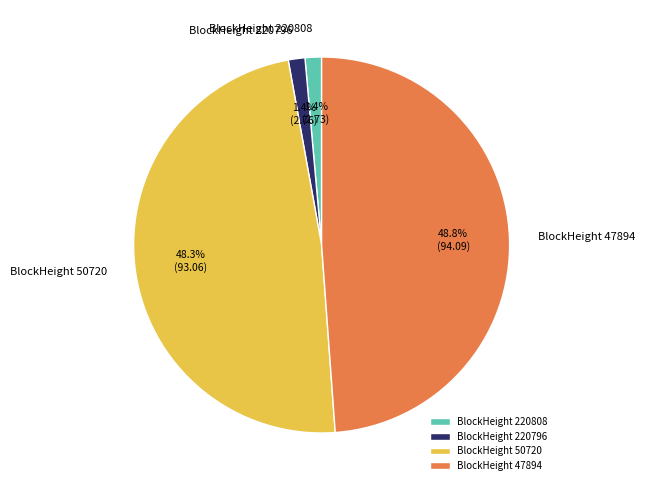

Count the number of slices in the pie.

4